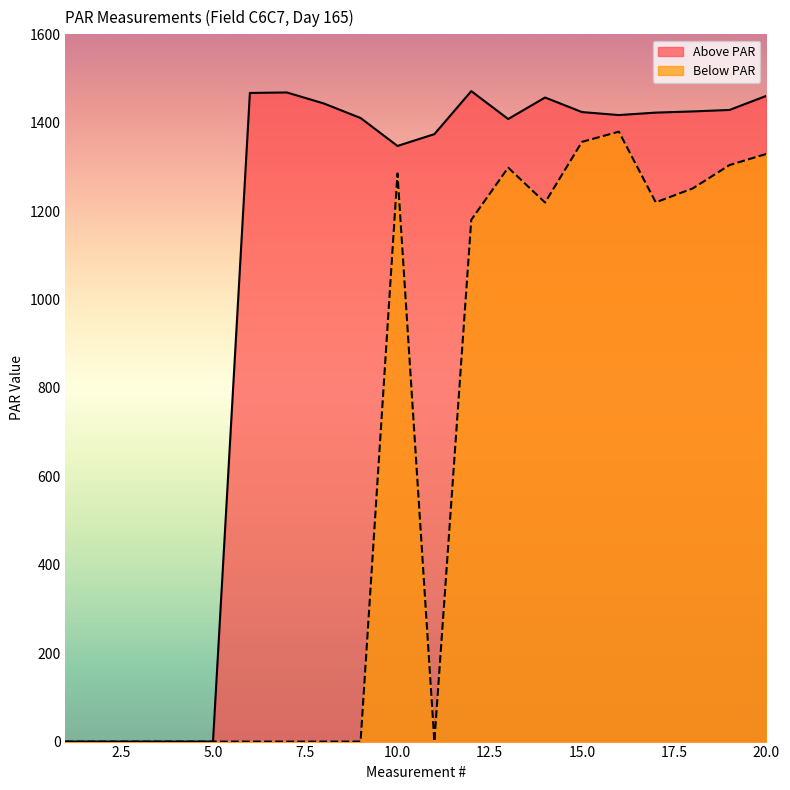

What are all the series names shown in the legend?

Above PAR, Below PAR